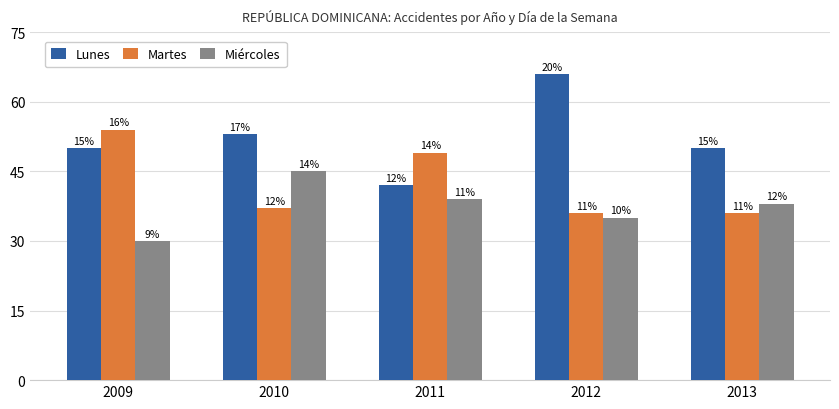

The value of Miércoles at 2009 is 30. True or false?

True